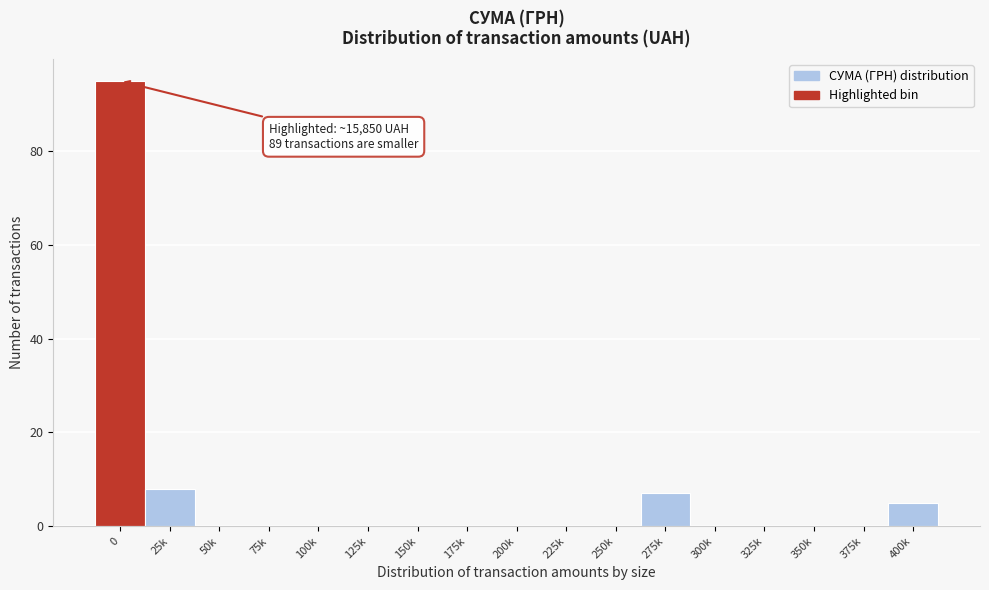

Reading right to left, what are all the values shown in this chart?

400k=5	375k=0	350k=0	325k=0	300k=0	275k=7	250k=0	225k=0	200k=0	175k=0	150k=0	125k=0	100k=0	75k=0	50k=0	25k=8	0=95